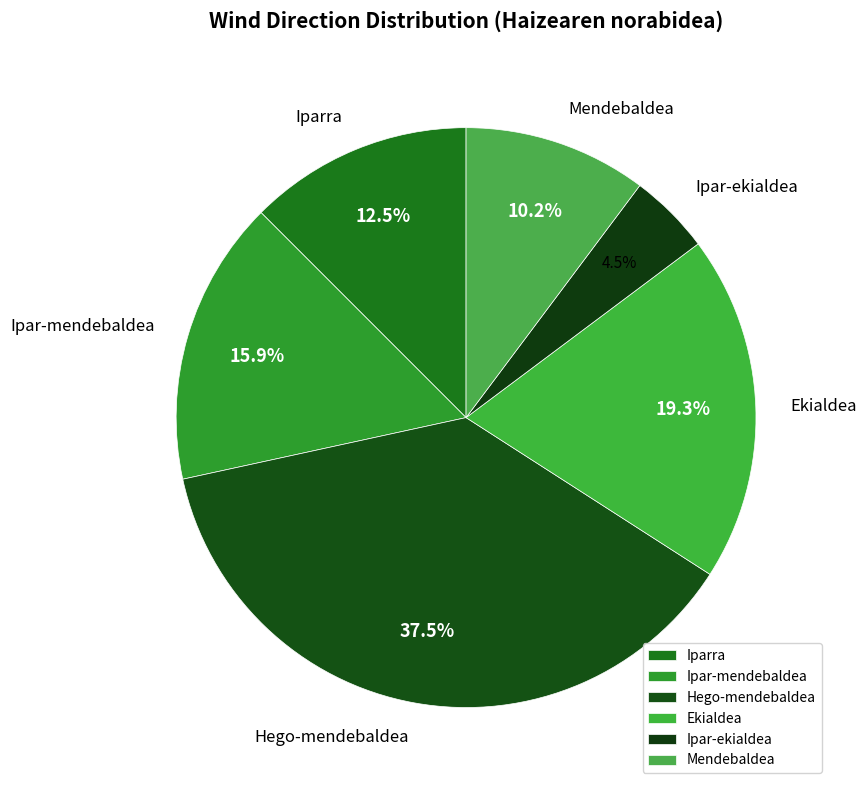

What percentage is NOT represented by Hego-mendebaldea?

62.5%